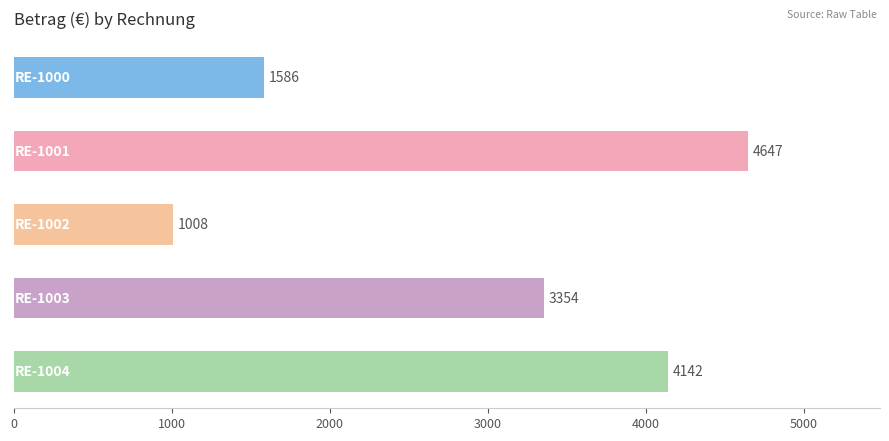

How many data points are less than 3354?

2